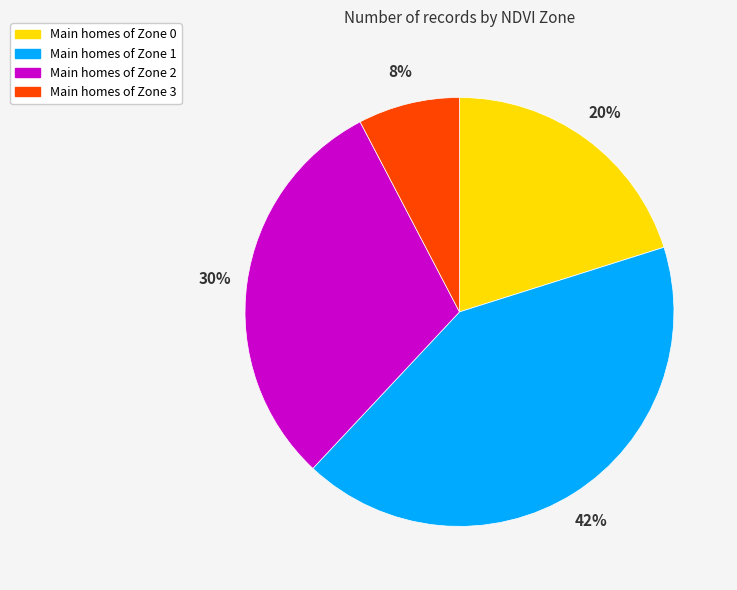

The Main homes of Zone 1 slice represents 36% of the pie. True or false?

False